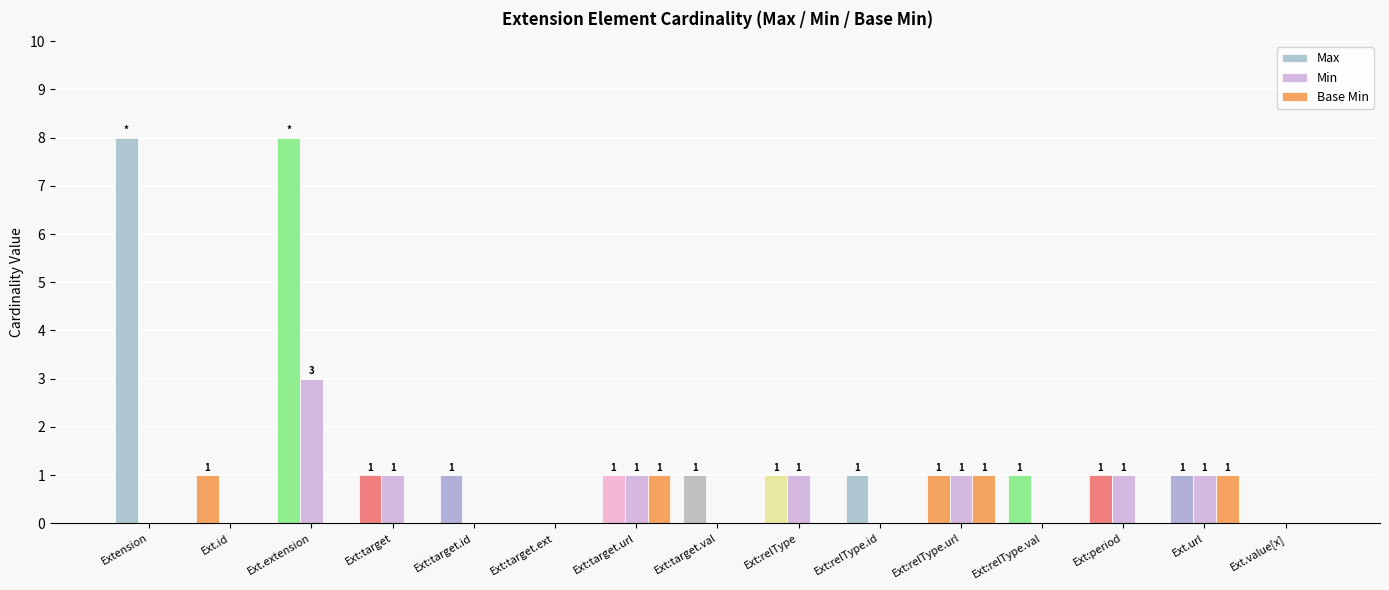

What is the sum of the Max values at Extension and Ext.extension?

16